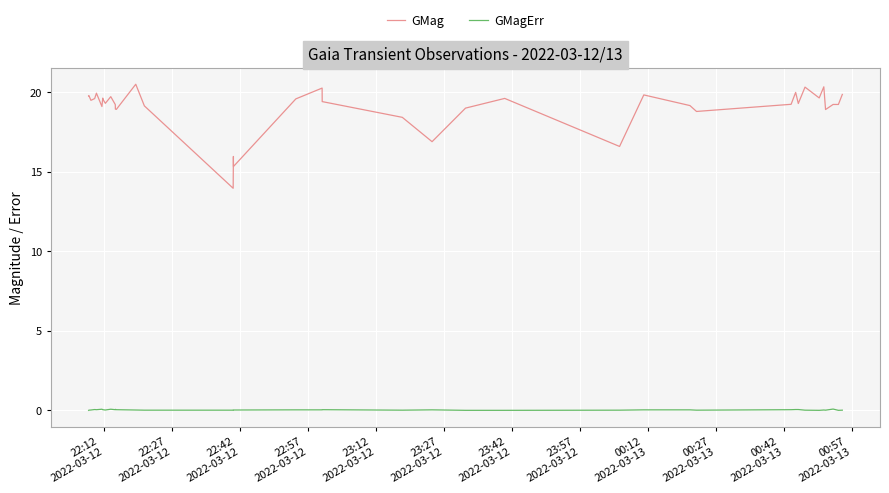

How many data points does each series have?

40